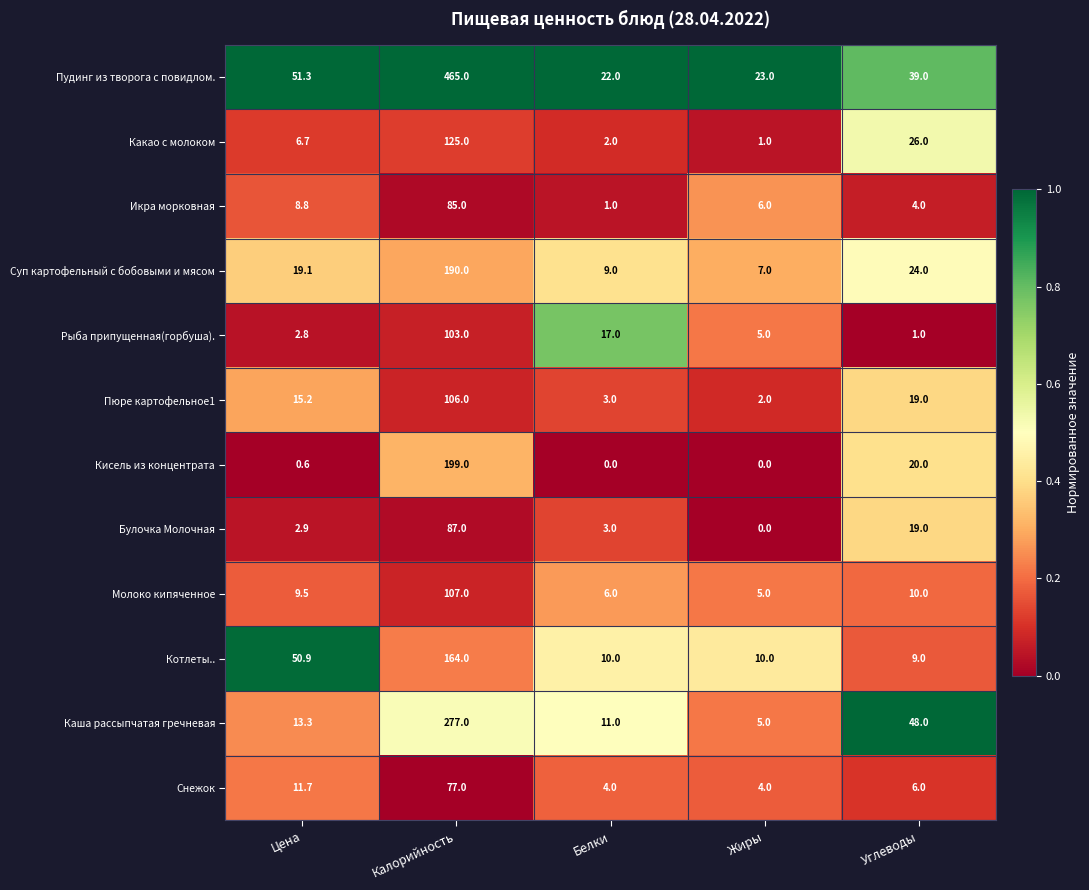

What is the difference between the Кисель из концентрата values at Жиры and Цена?

0.6